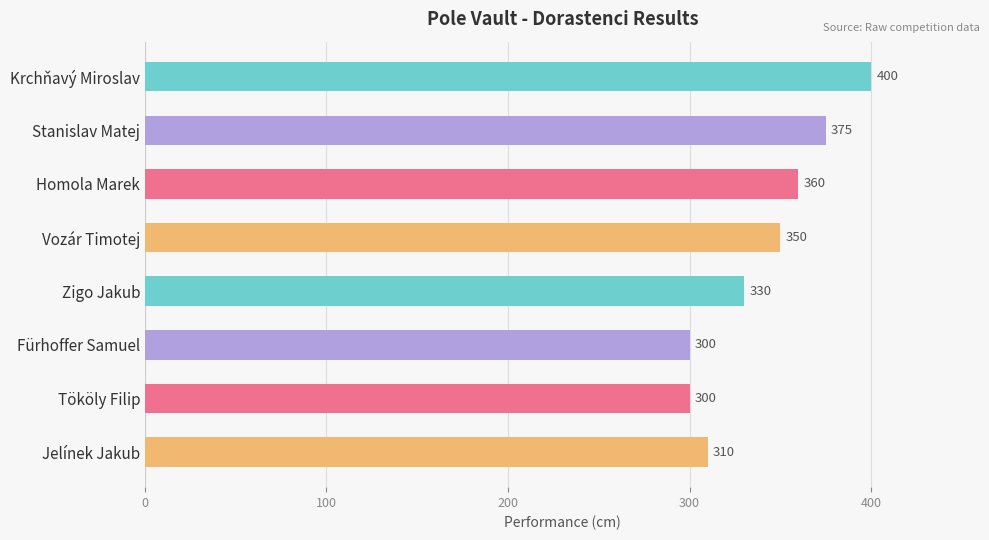

The chart shows a value of 116 at Zigo Jakub. True or false?

False